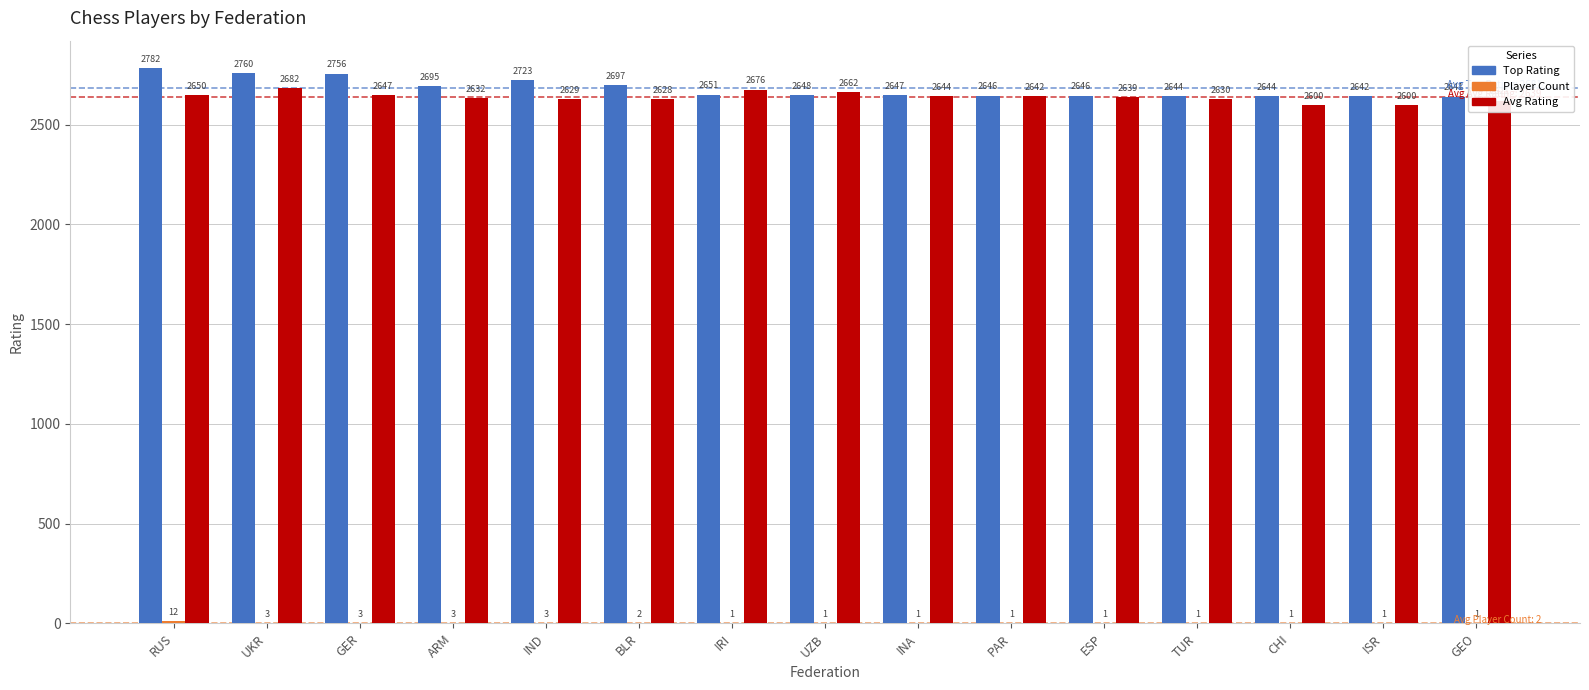

What is the difference between the Top Rating values at RUS and IRI?

131